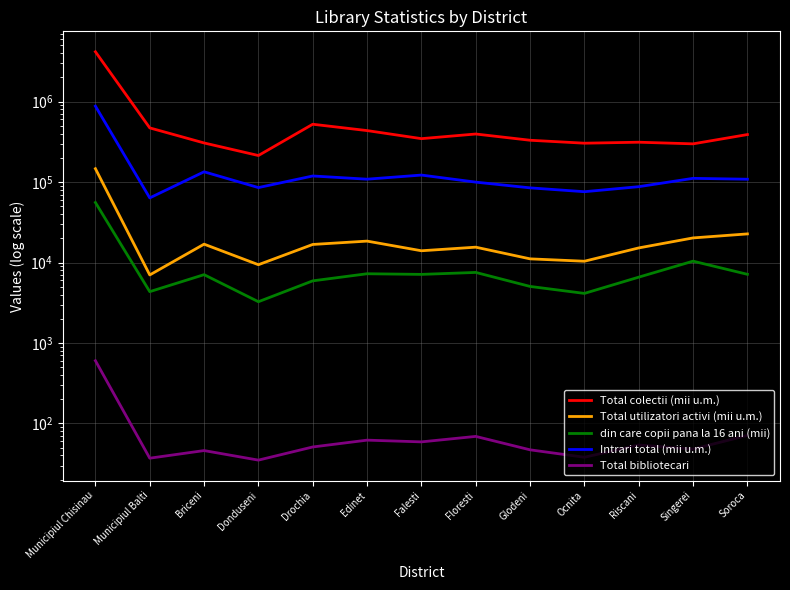

Count the number of categories in the chart.

13